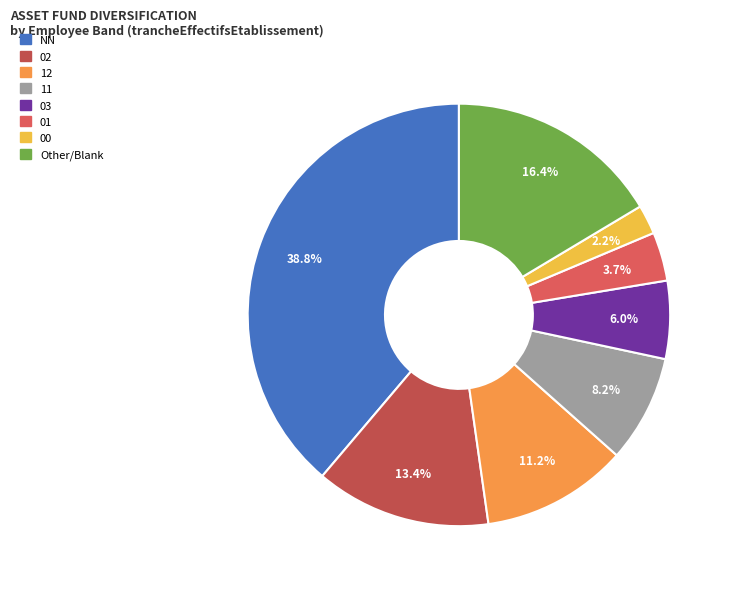

Is it true that 12 is 1% of the pie?

False